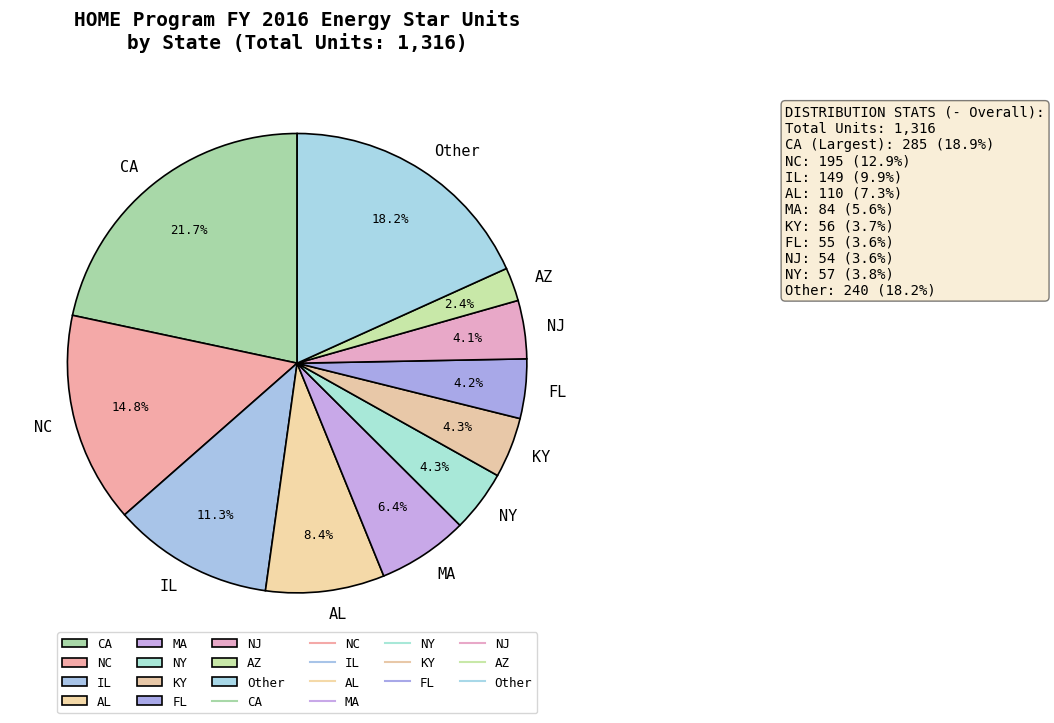

Approximately how many times larger is the value at CA compared to NY?

5.0